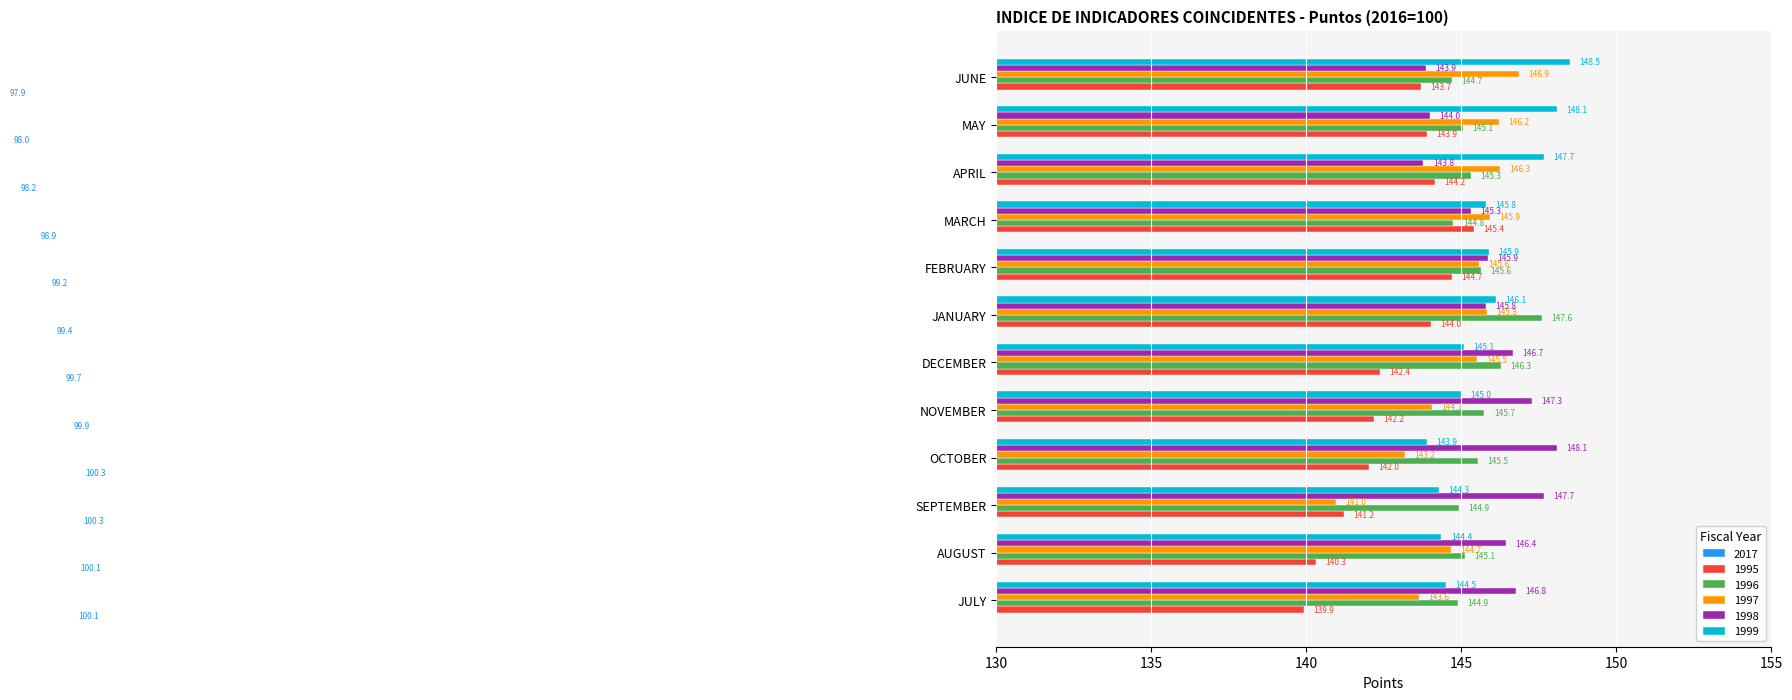

What are all the series names shown in the legend?

2017, 1995, 1996, 1997, 1998, 1999